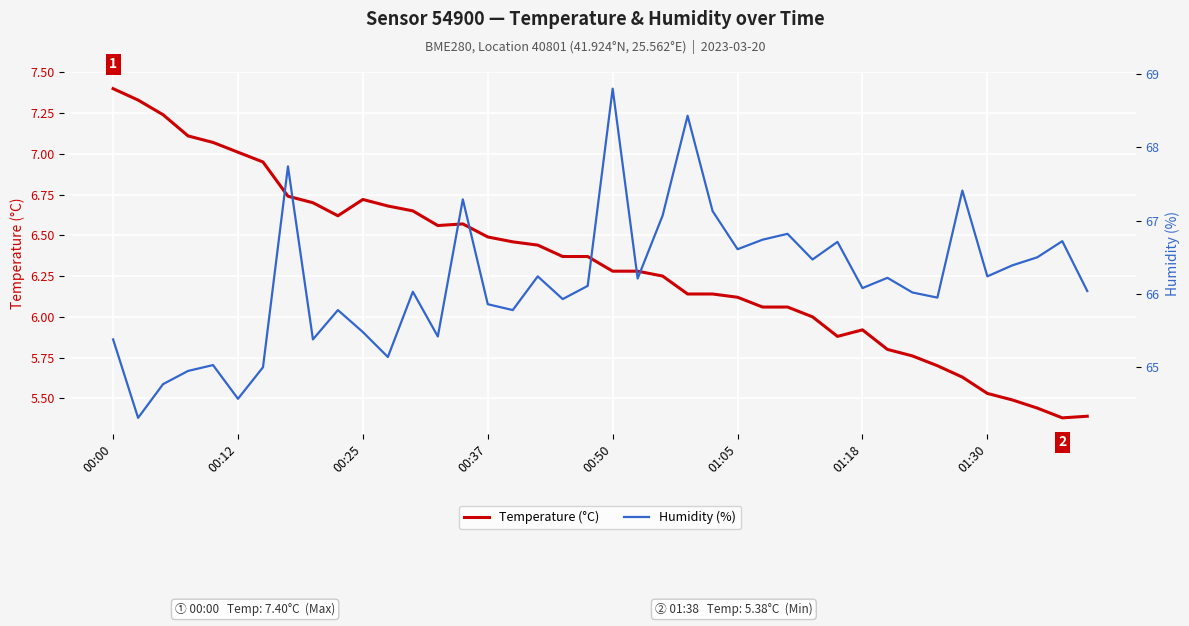

Rank the series by their average value, from lowest to highest.

Temperature (°C), Humidity (%)